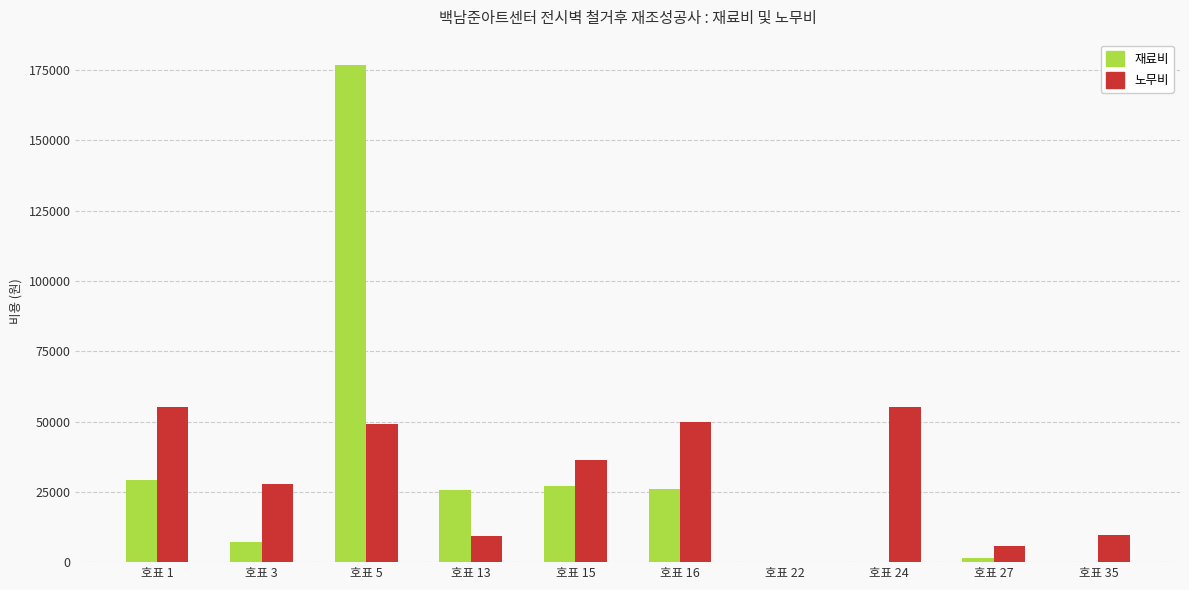

What is the highest value of the 재료비 series?

176937